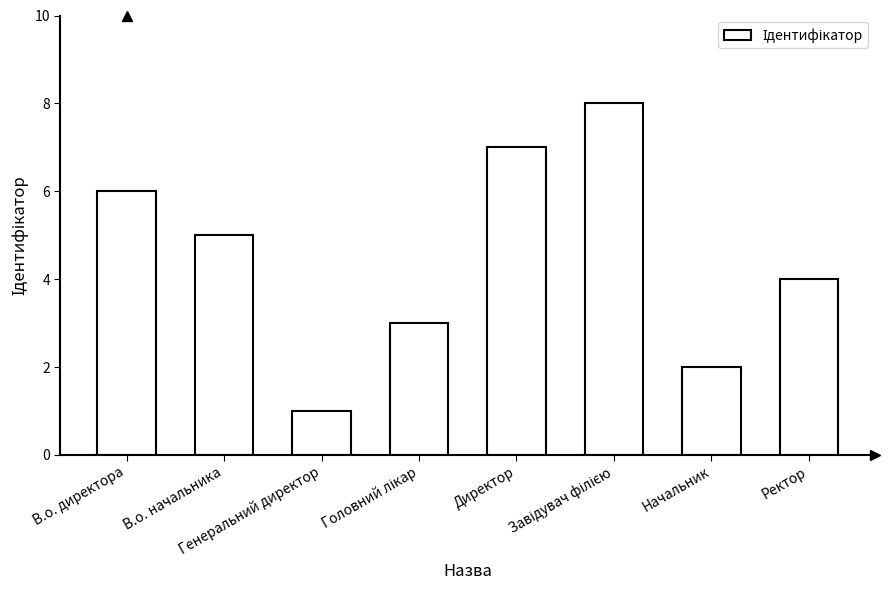

At which category does the chart reach its minimum across all series?

Генеральний директор